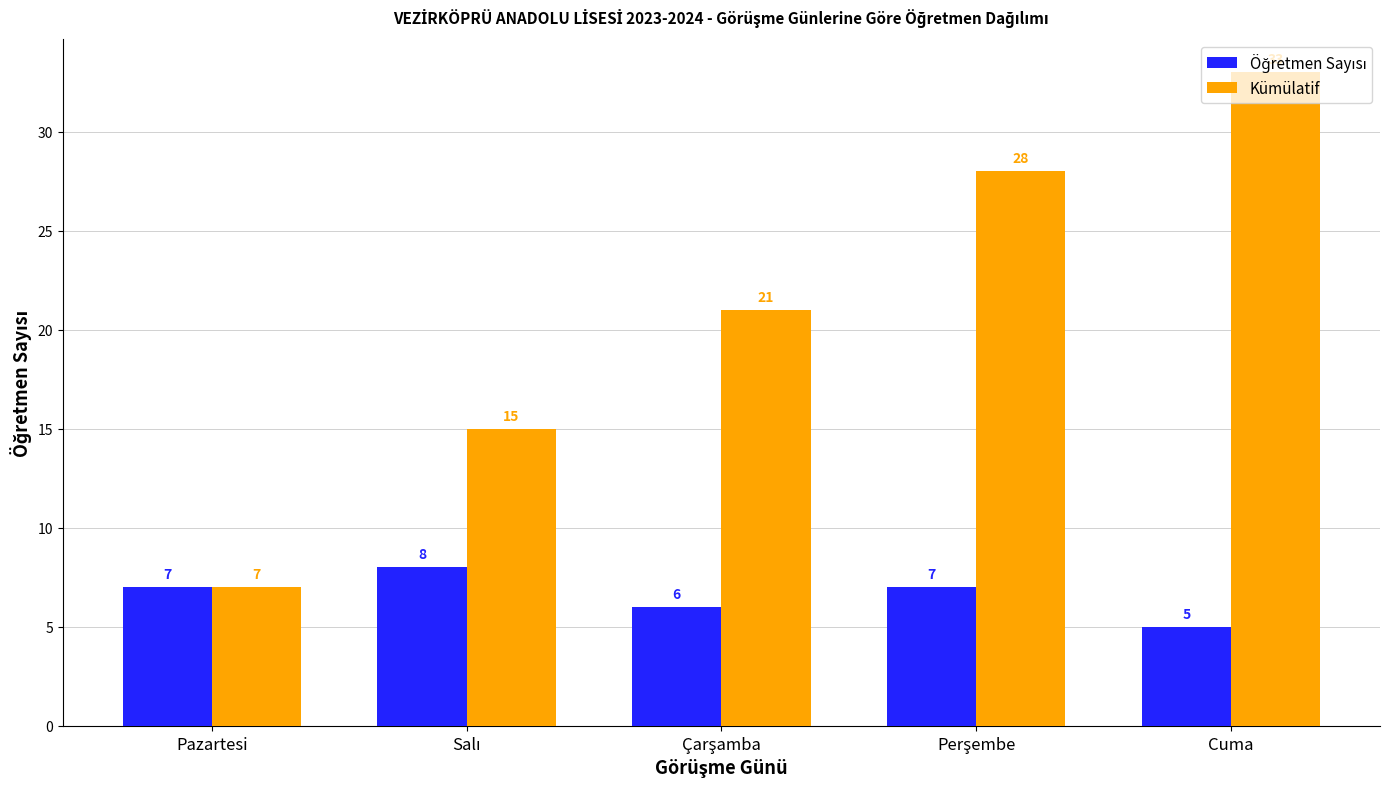

How many values in the Kümülatif series are below 21?

2